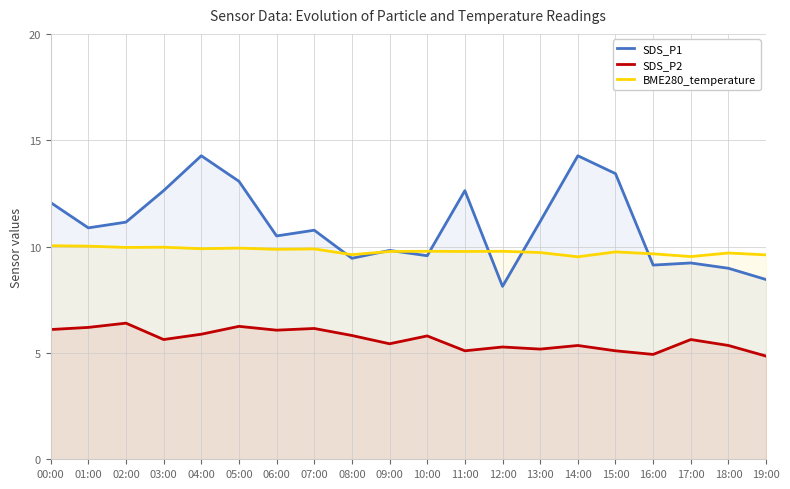

At which category does the chart reach its minimum across all series?

19:00